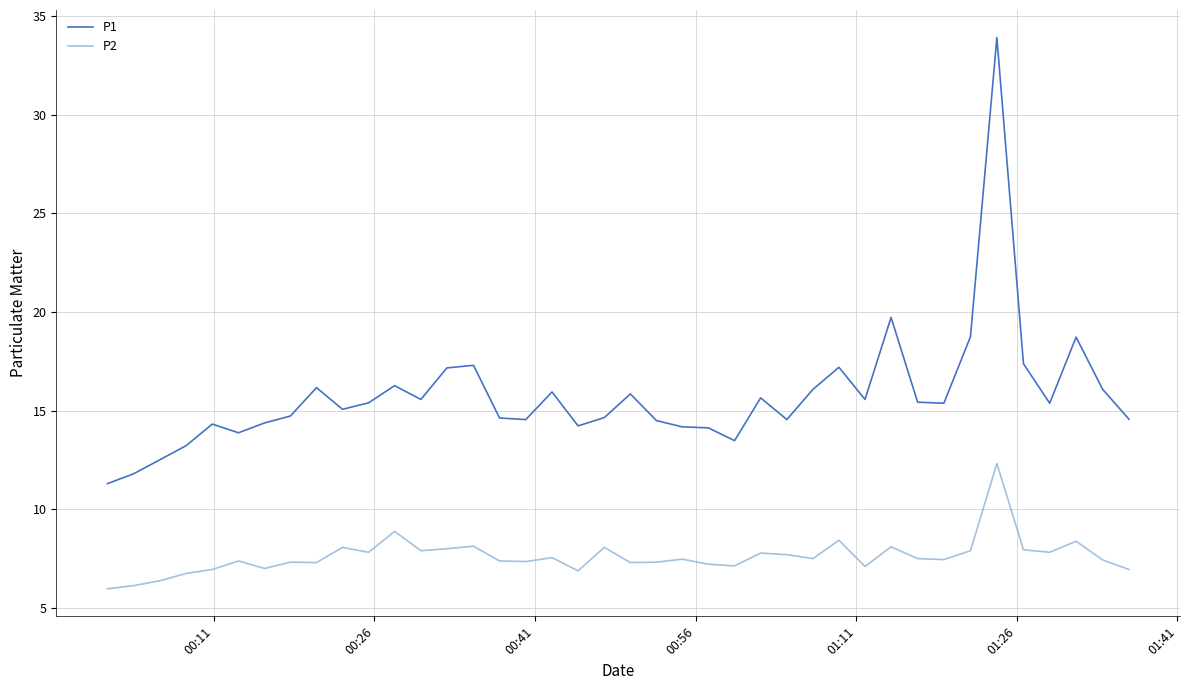

Which series has the widest spread of values?

P1